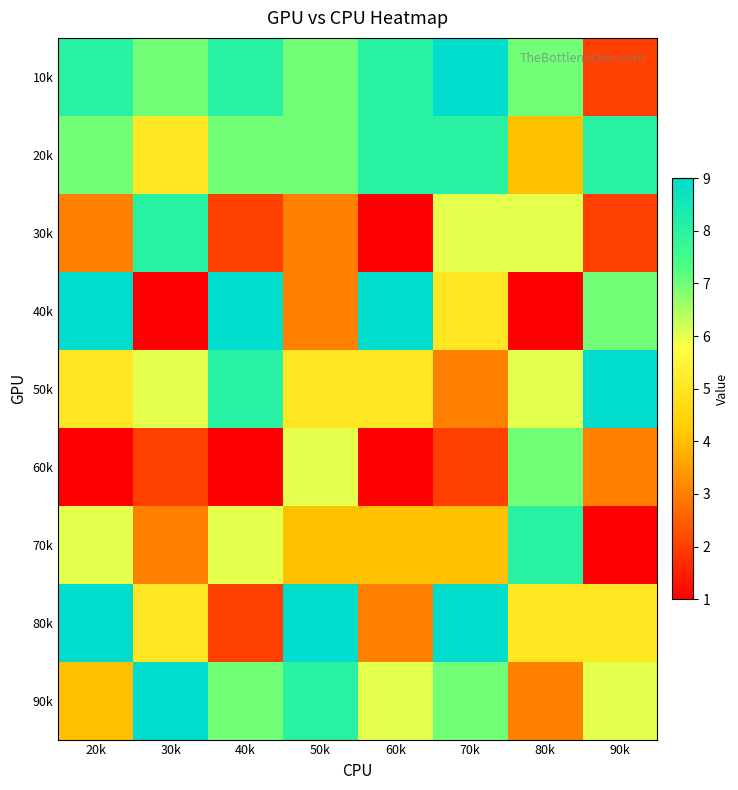

Reading right to left, extract all data points from this chart.

10k: 90k=2	80k=7	70k=9	60k=8	50k=7	40k=8	30k=7	20k=8
20k: 90k=8	80k=4	70k=8	60k=8	50k=7	40k=7	30k=5	20k=7
30k: 90k=2	80k=6	70k=6	60k=1	50k=3	40k=2	30k=8	20k=3
40k: 90k=7	80k=1	70k=5	60k=9	50k=3	40k=9	30k=1	20k=9
50k: 90k=9	80k=6	70k=3	60k=5	50k=5	40k=8	30k=6	20k=5
60k: 90k=3	80k=7	70k=2	60k=1	50k=6	40k=1	30k=2	20k=1
70k: 90k=1	80k=8	70k=4	60k=4	50k=4	40k=6	30k=3	20k=6
80k: 90k=5	80k=5	70k=9	60k=3	50k=9	40k=2	30k=5	20k=9
90k: 90k=6	80k=3	70k=7	60k=6	50k=8	40k=7	30k=9	20k=4